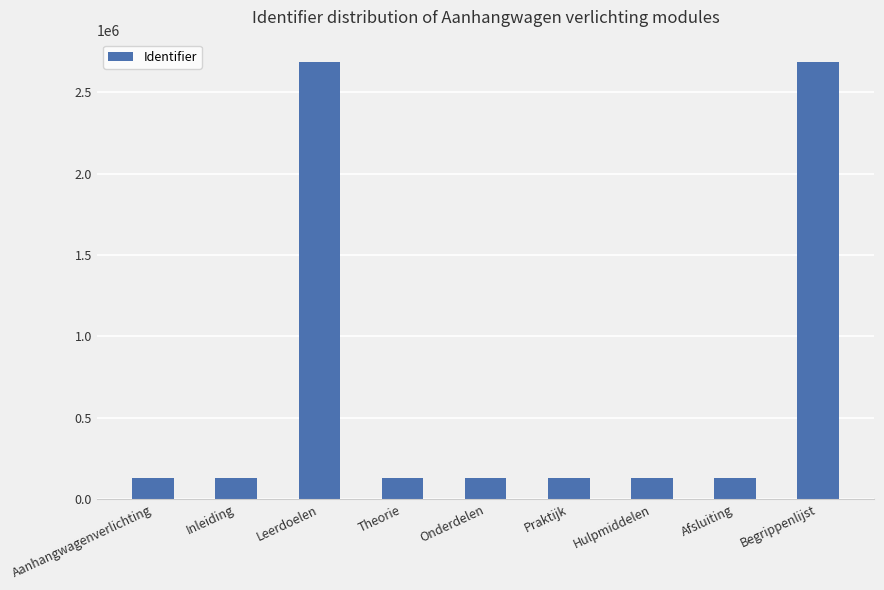

What position from the left is Theorie?

4